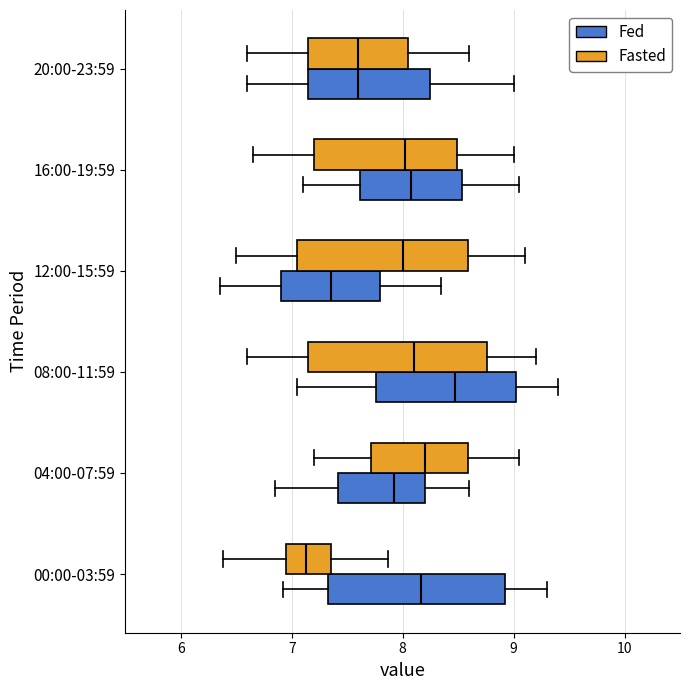

Which box's median line is the furthest to the right?

08:00-11:59 (Fed)